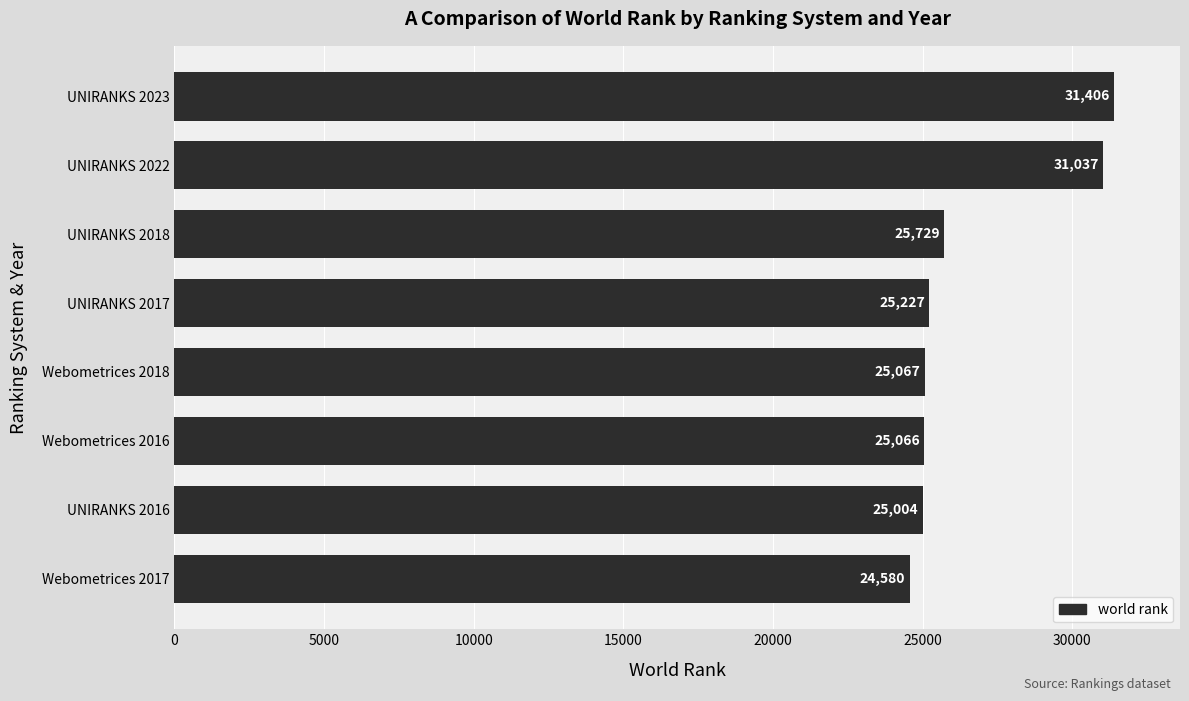

Which has a higher value, UNIRANKS 2023 or UNIRANKS 2018?

UNIRANKS 2023